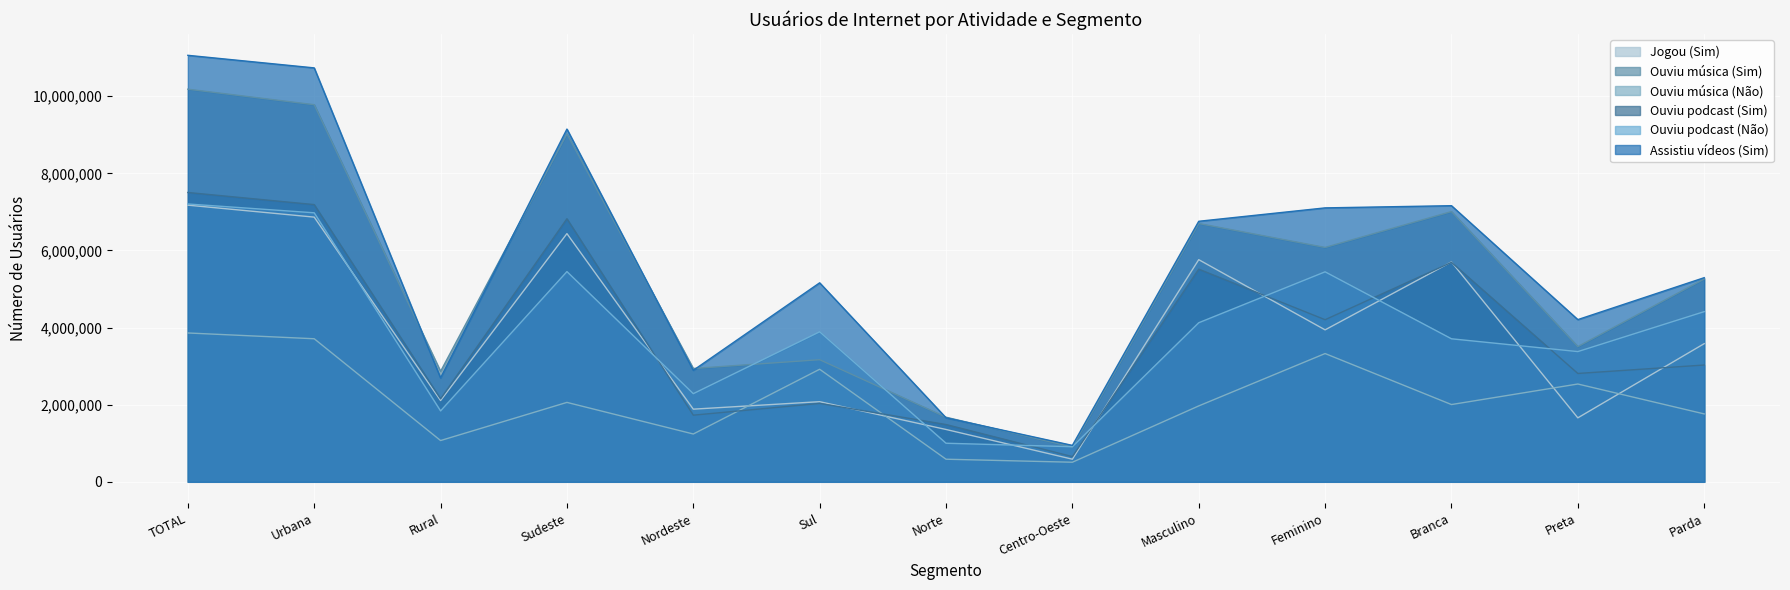

True or false: Ouviu podcast (Sim) and Assistiu vídeos (Sim) intersect in this chart.

False